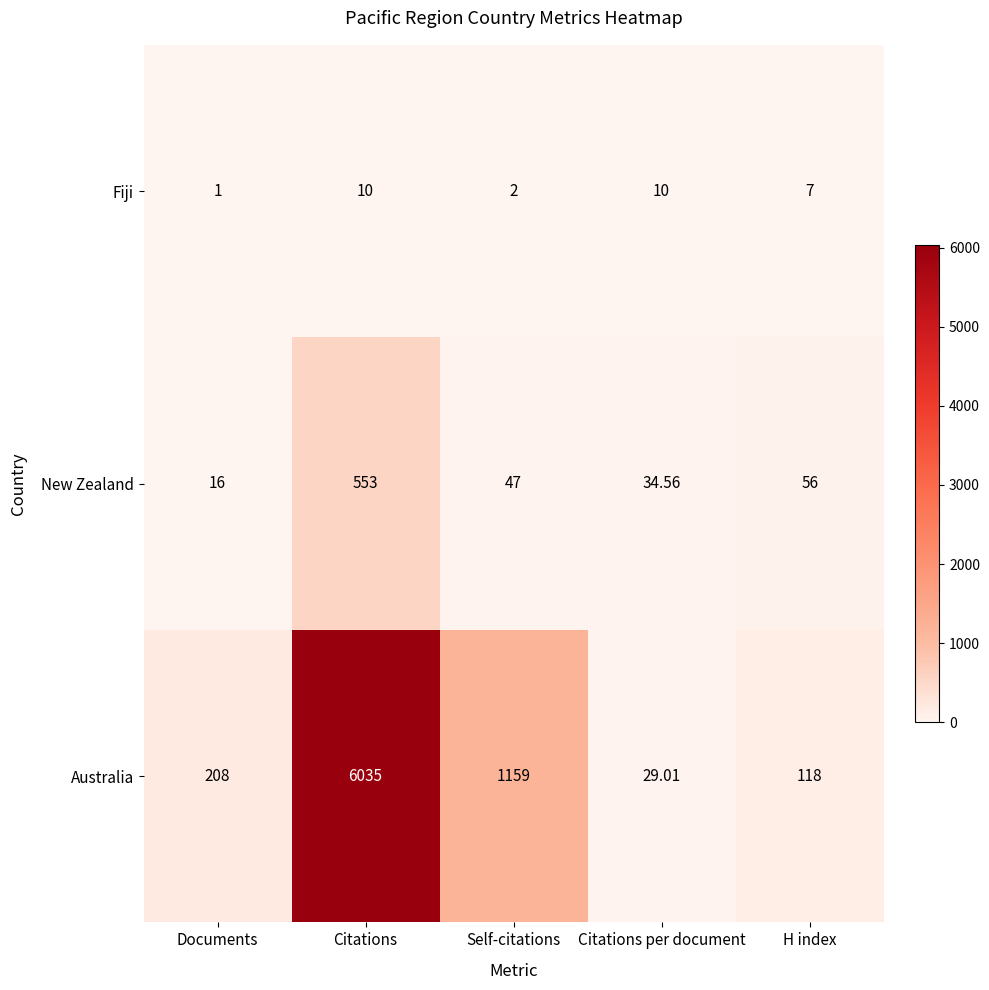

Where is Fiji nearest to the value 5?

H index